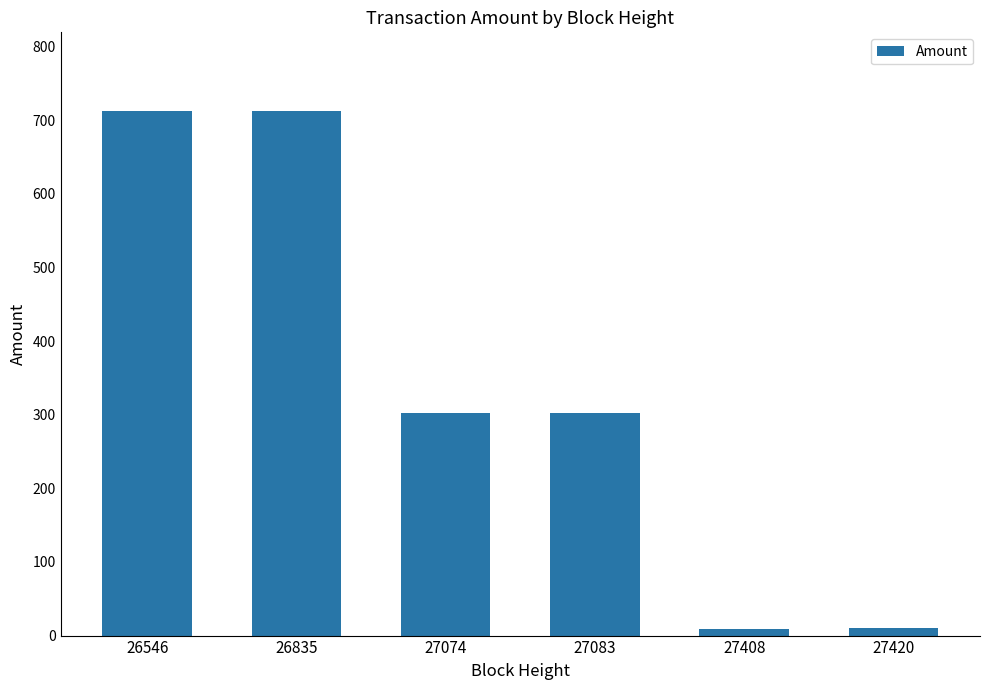

What is the value of the 3rd bar from the left?

303.0